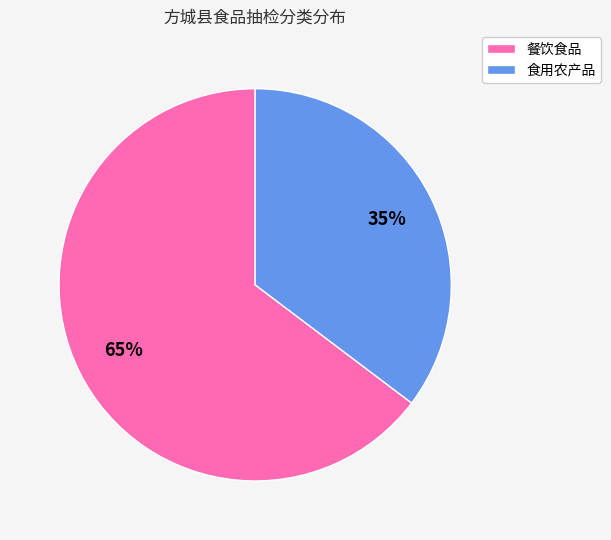

Which slice represents more than half of the pie?

餐饮食品